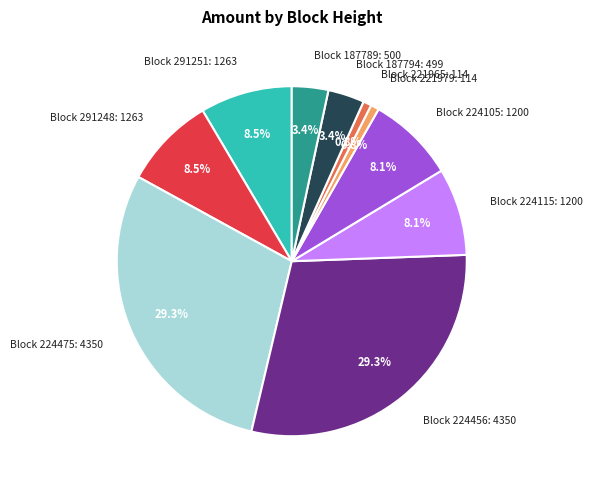

Does any single category account for the majority?

No